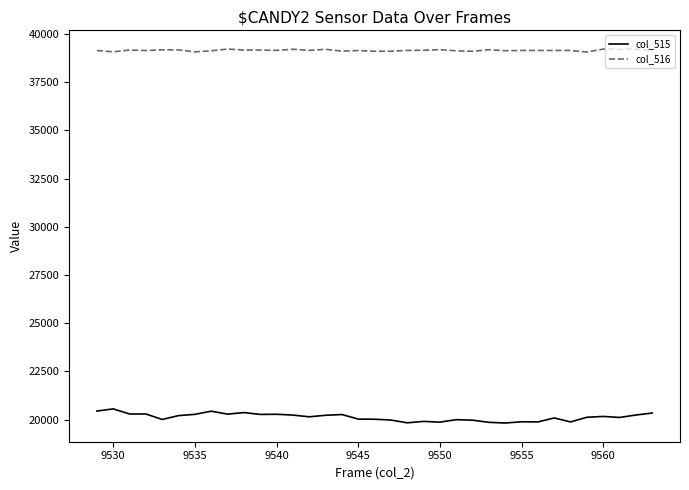

True or false: col_516 and col_515 cross at least once.

False